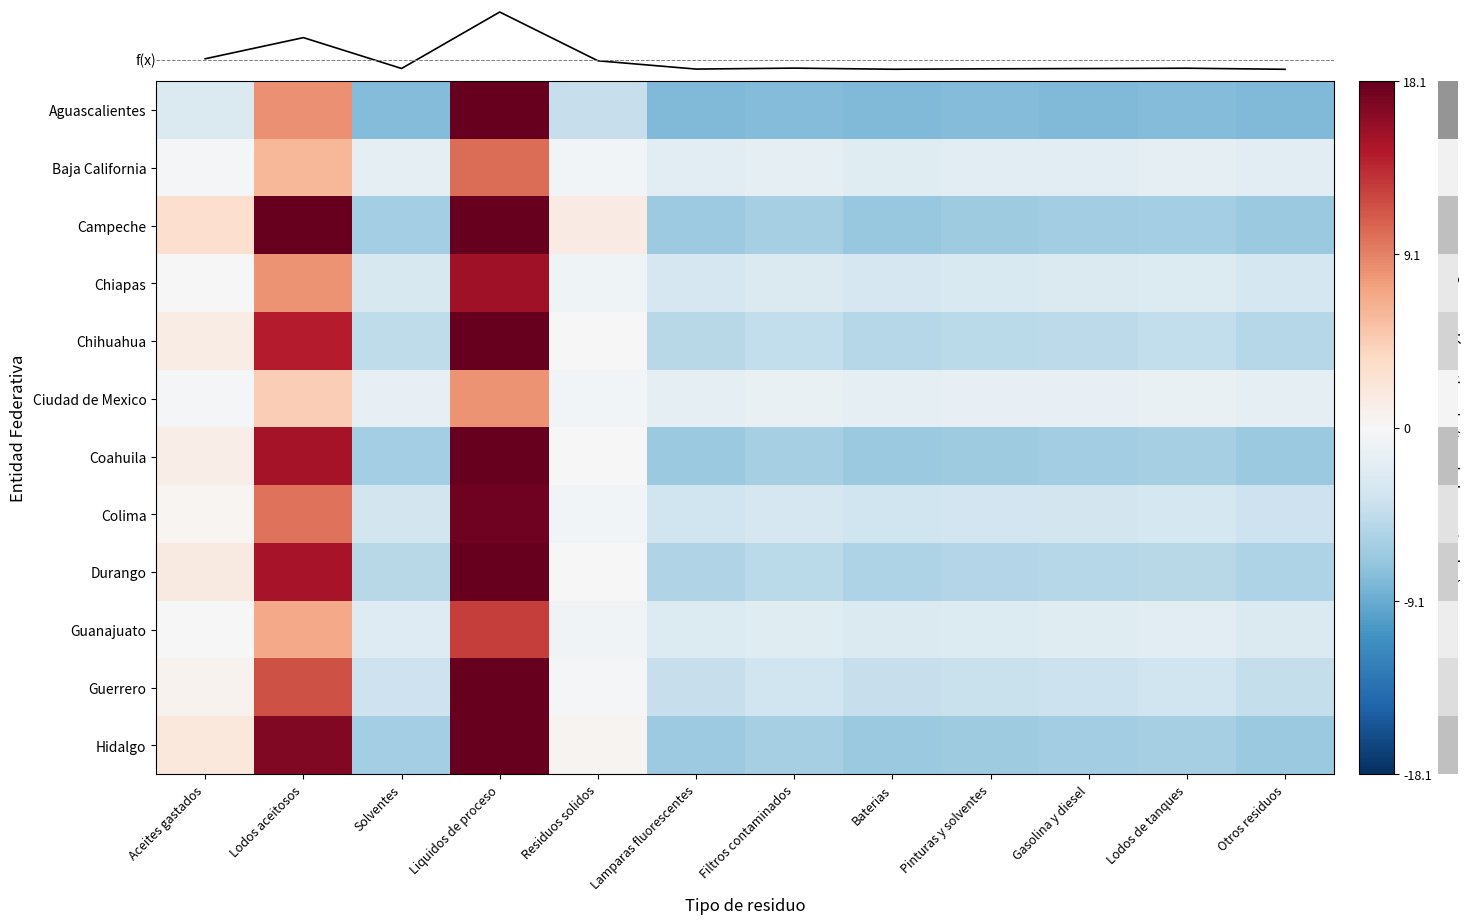

Which category has the highest value across all series?

Liquidos de proceso